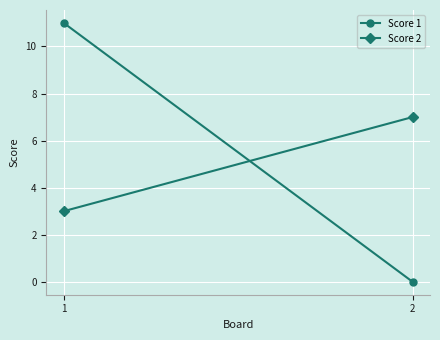

At which category is the sum across all series the highest?

1